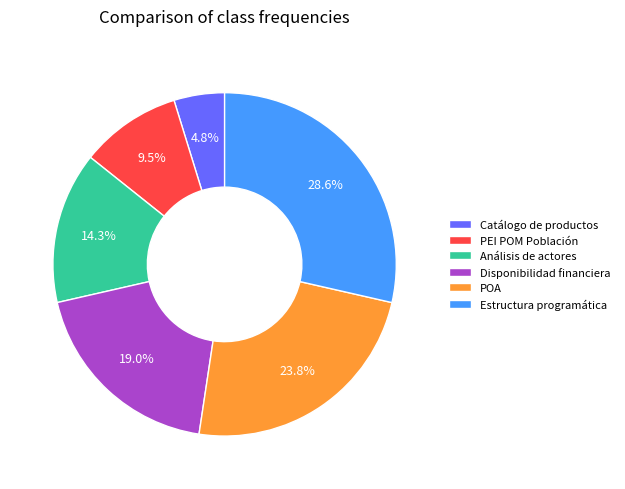

The POA slice represents 24% of the pie. True or false?

True